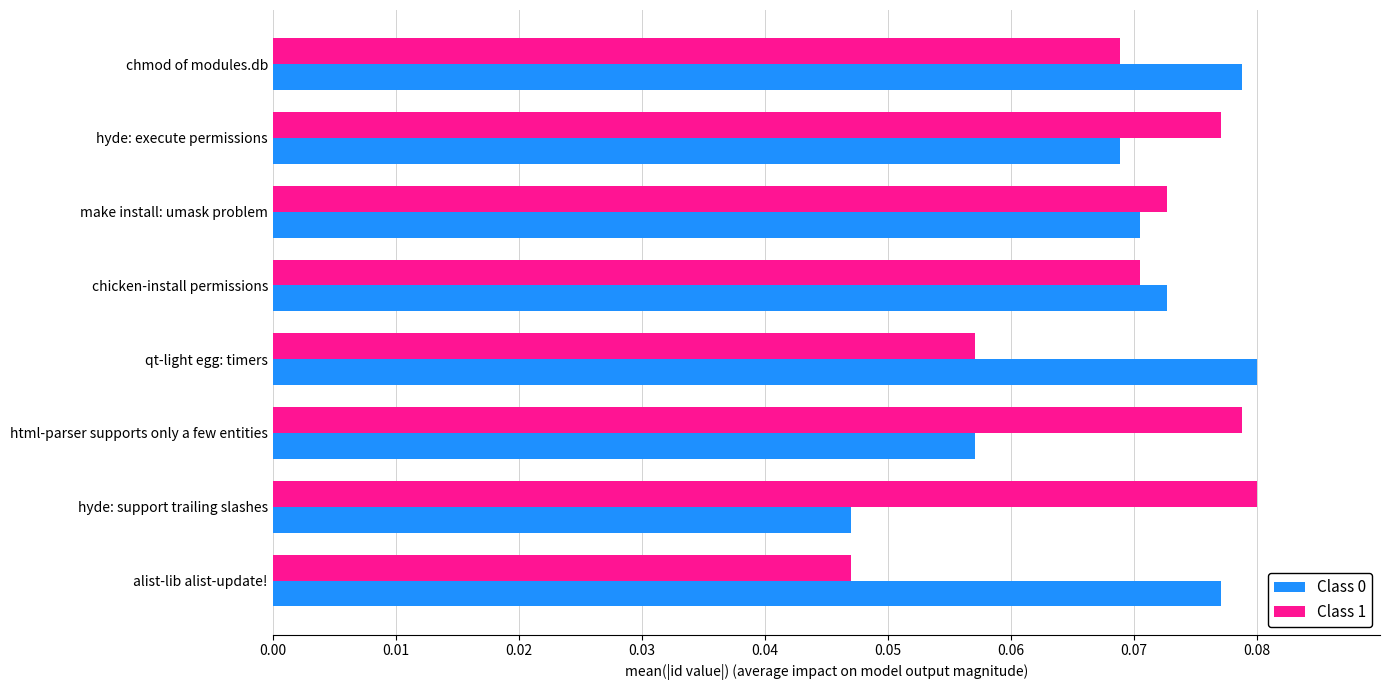

Is the value of Class 1 at hyde: execute permissions greater than the value of Class 0 at html-parser supports only a few entities?

Yes